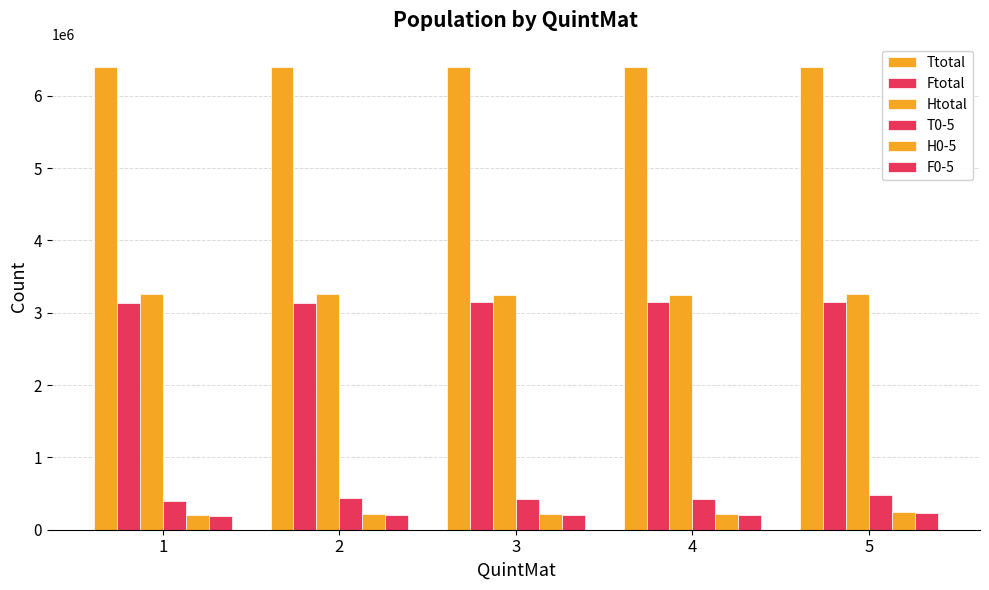

The T0-5 series shows 426780 at 4. True or false?

True